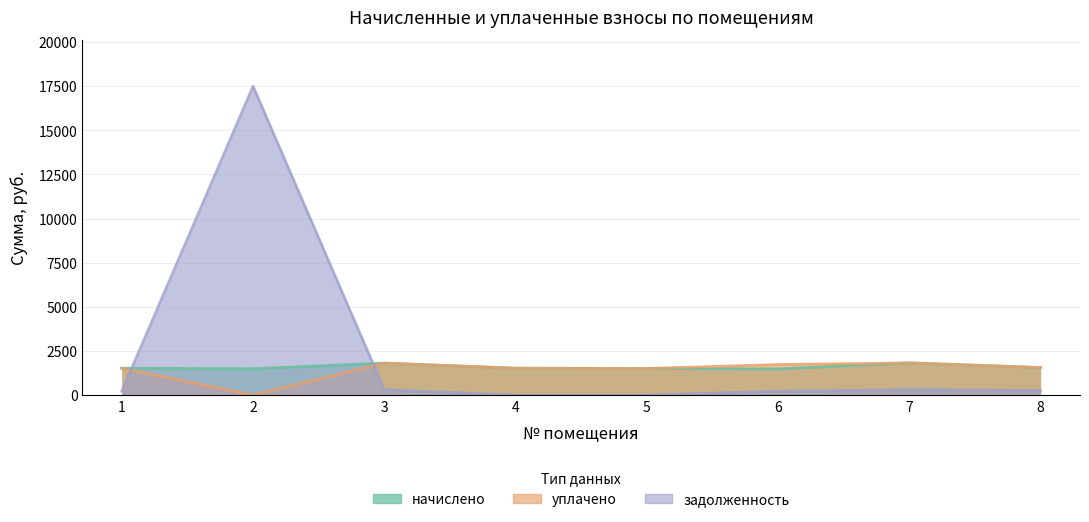

True or false: начислено and задолженность intersect in this chart.

True